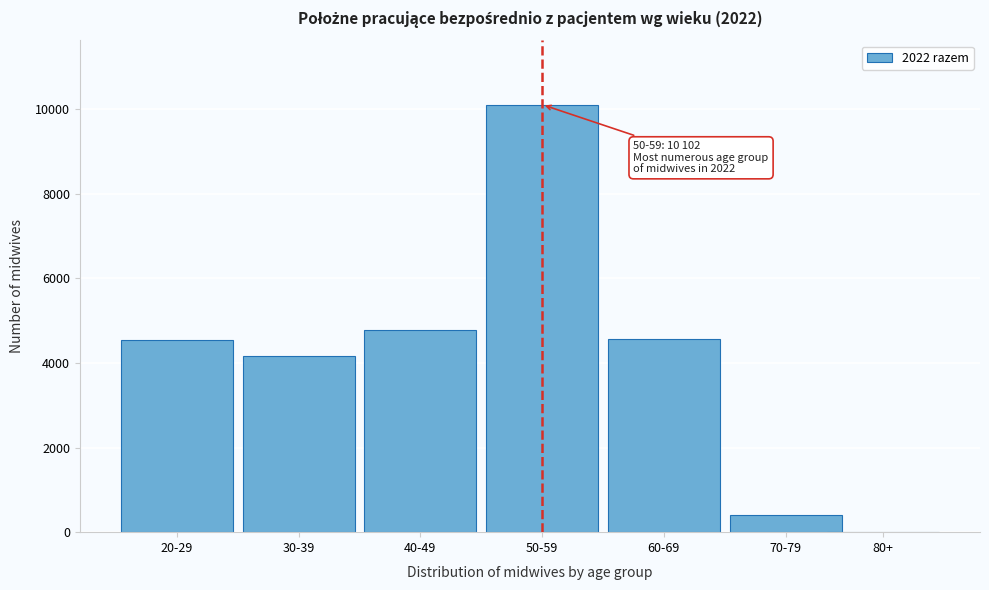

The value at 40-49 is 7689. True or false?

False